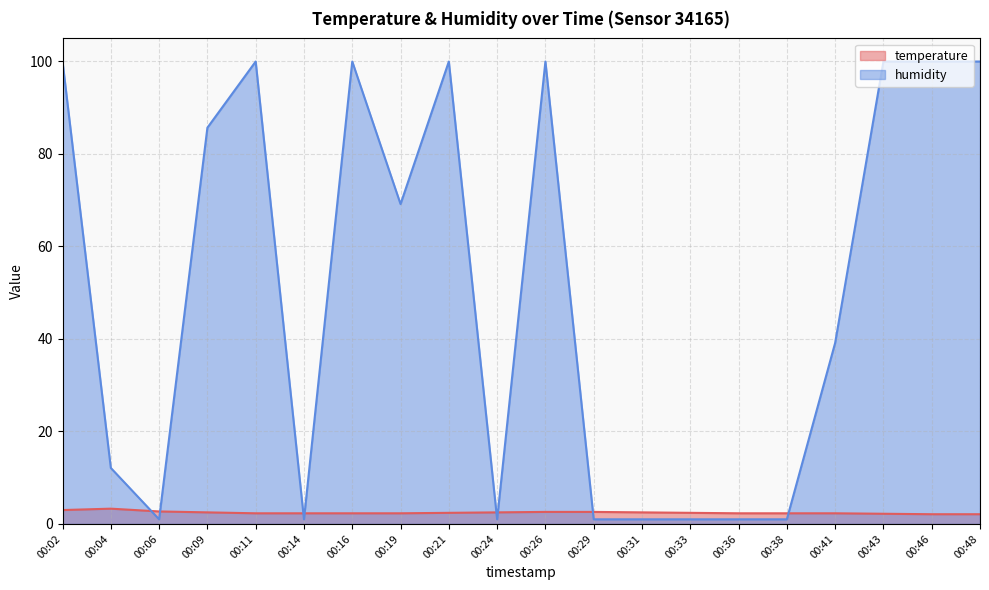

How many lines are shown in the chart?

2